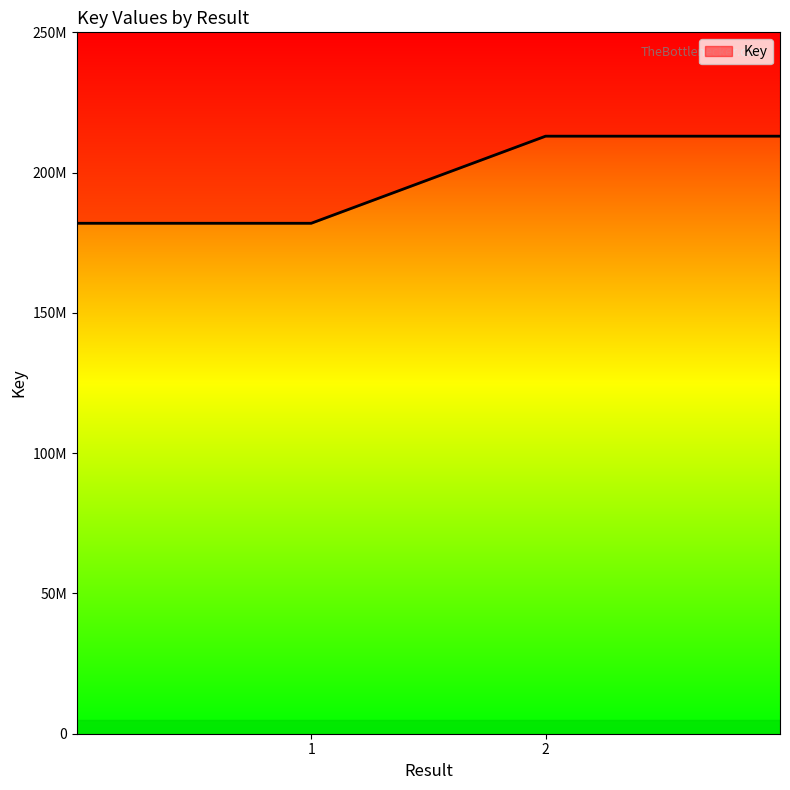

Is it true that the value at 2 is 212988111?

True